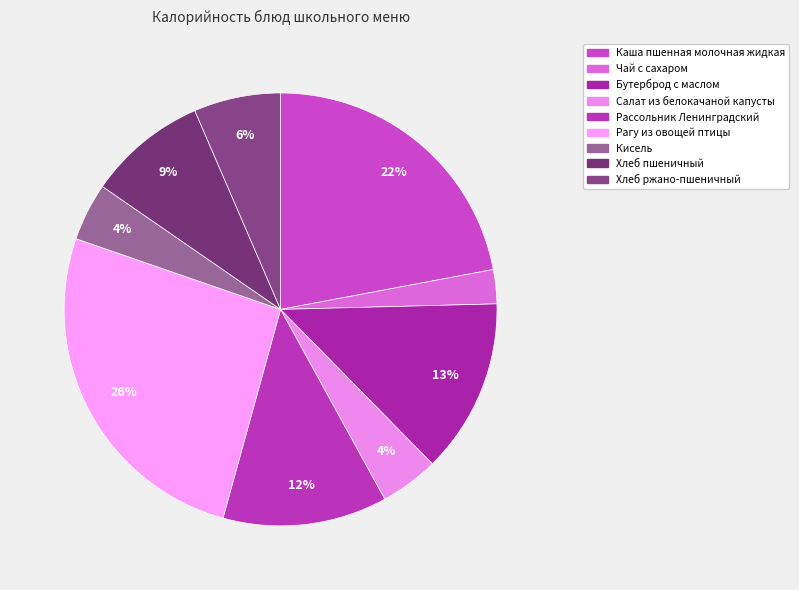

Is there any slice that represents more than half of the pie?

No